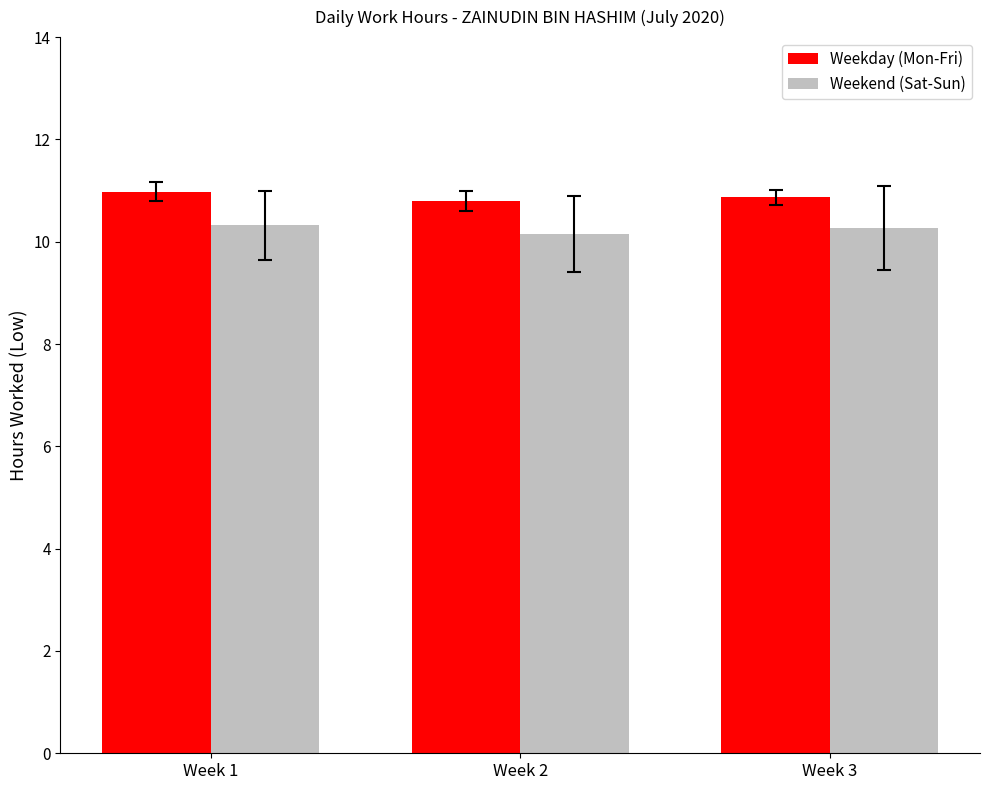

How many bars are there in each group?

2